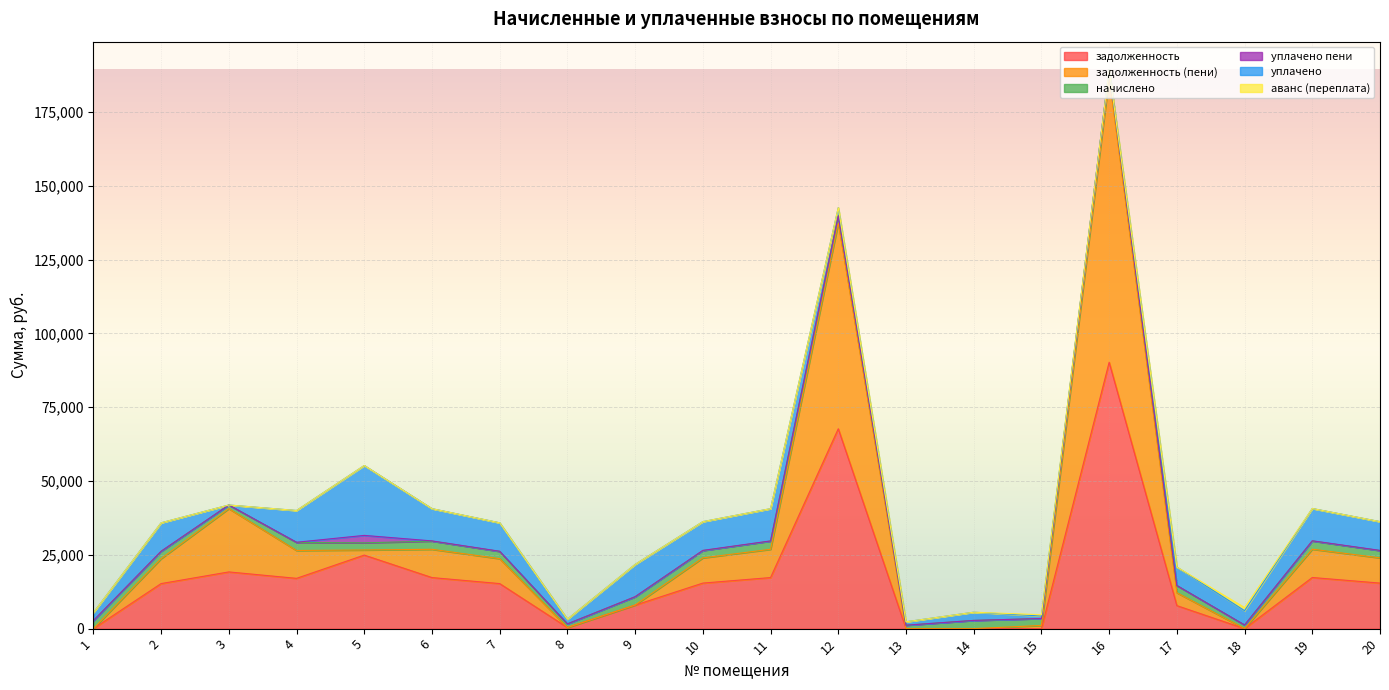

Does the chart display data point markers on the line(s)?

No